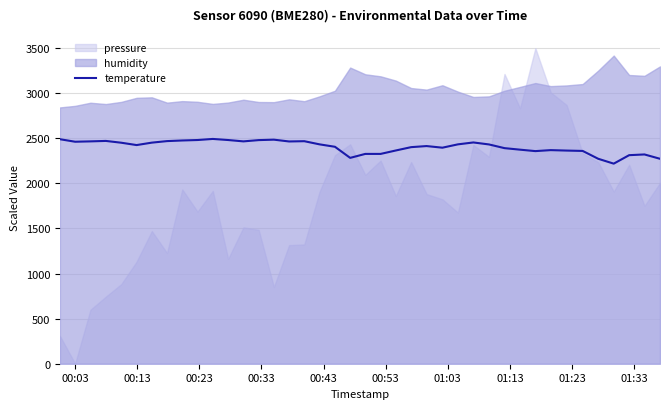

What is the lowest value of the temperature series?

2219